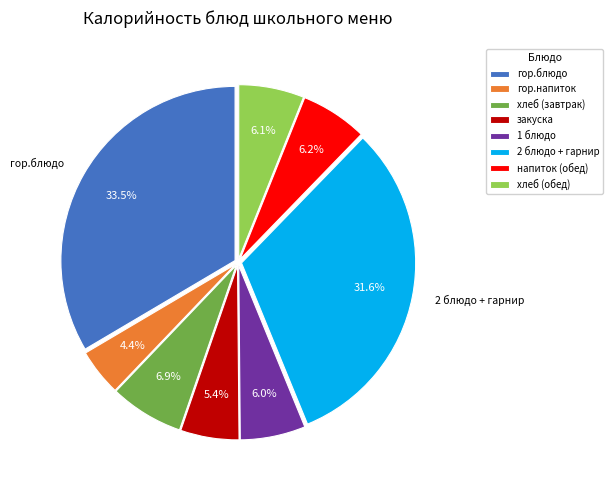

How many slices are in this pie chart?

8